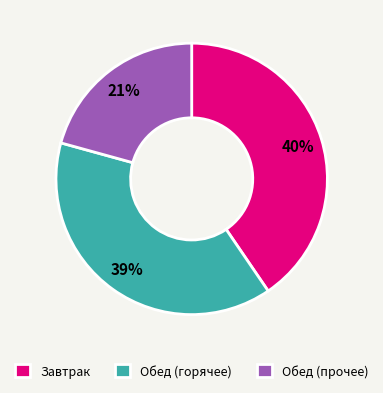

Between Завтрак and Обед (прочее), which is larger?

Завтрак